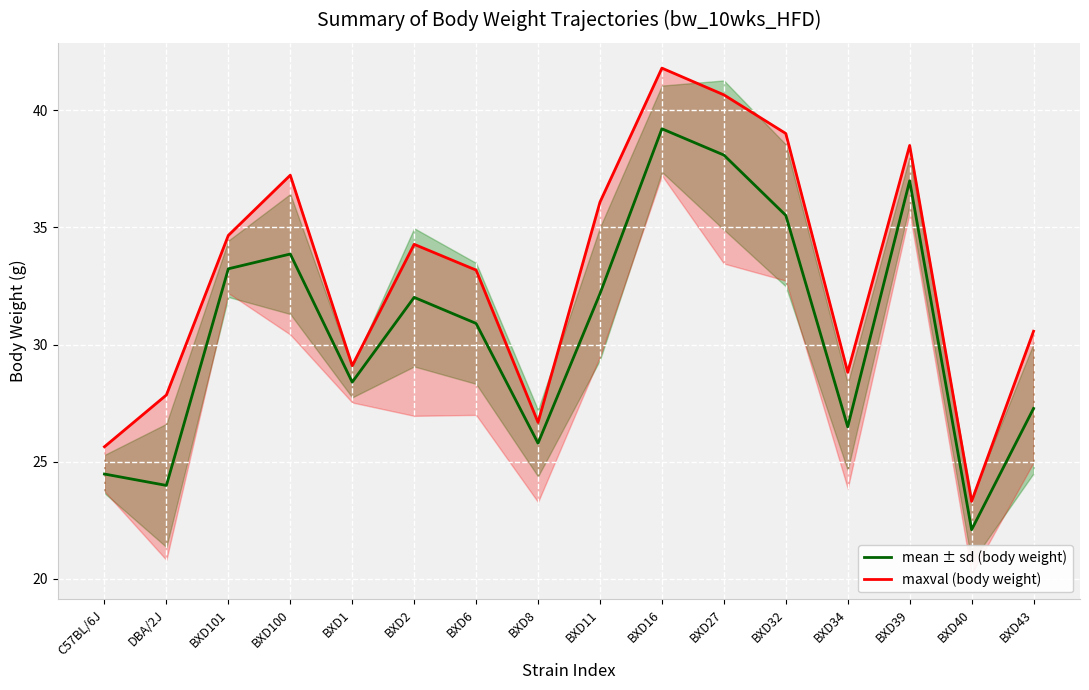

Where does the mean ± sd (body weight) series first go above 32?

BXD101